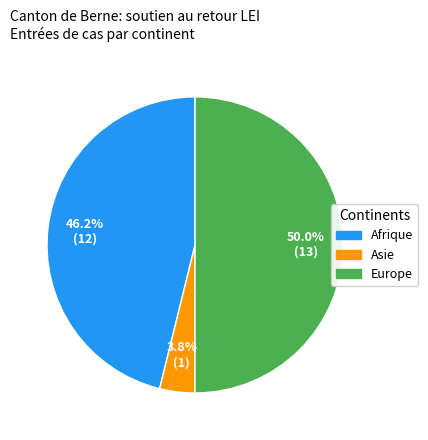

What percentage is the Europe slice, to the nearest percent?

50%